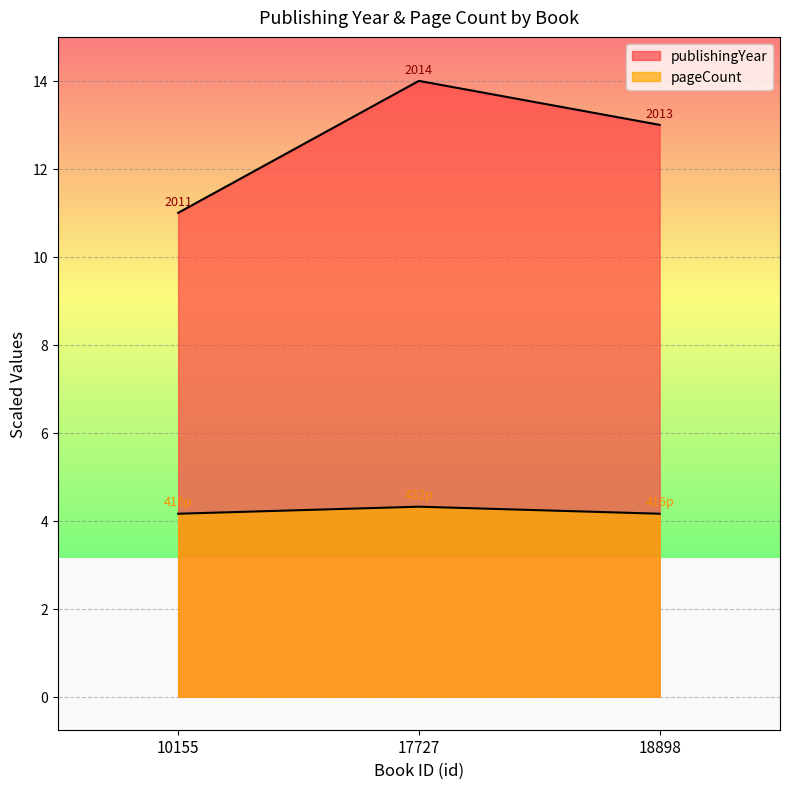

How many publishingYear values are between 11 and 14?

3